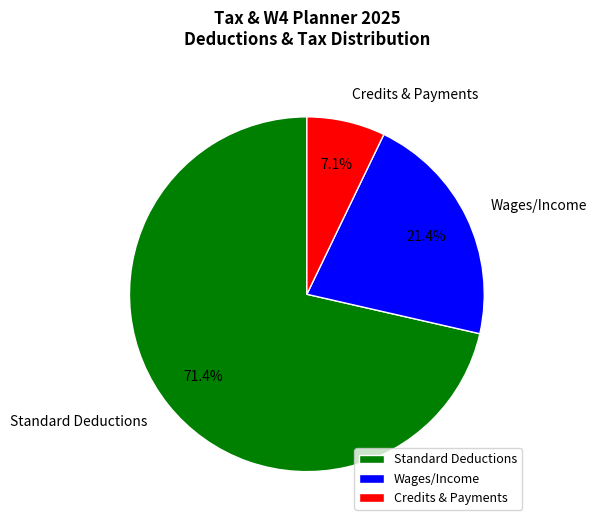

Is there any slice that represents more than half of the pie?

Yes